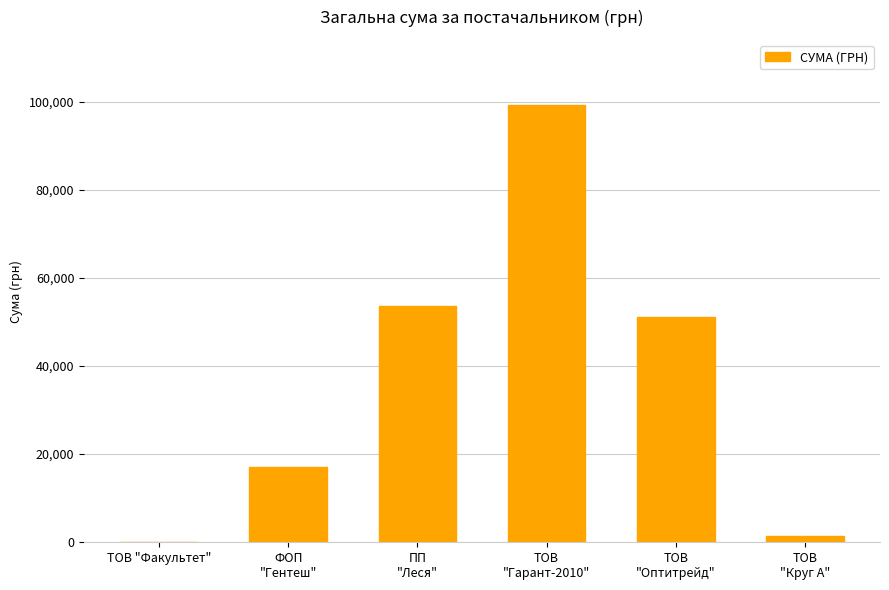

What is the maximum value shown in the chart?

99113.4